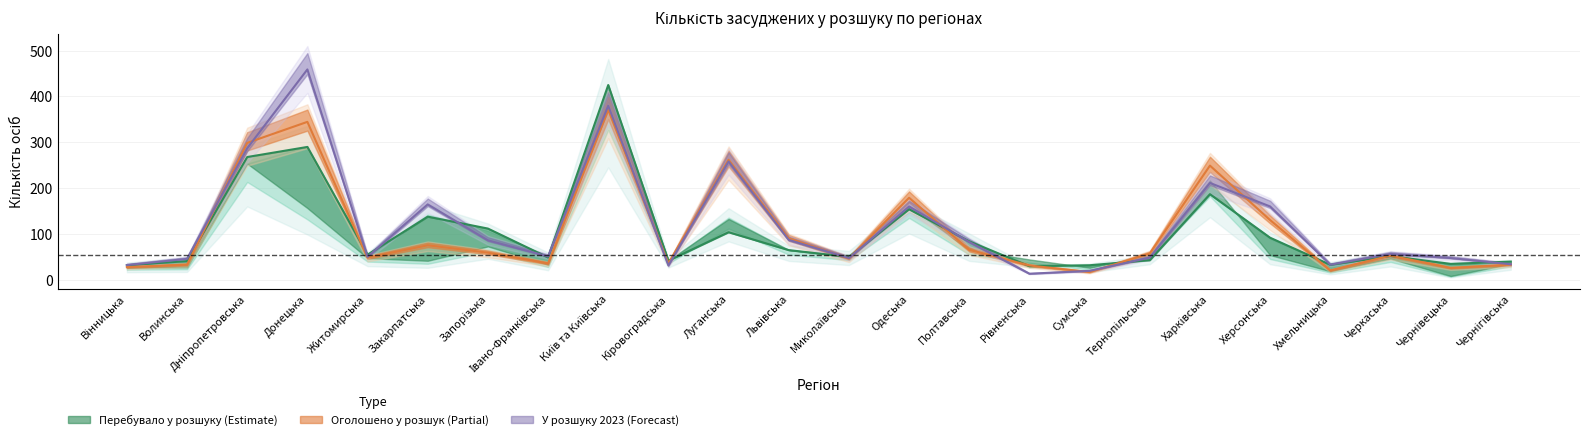

How many lines are shown in the chart?

3